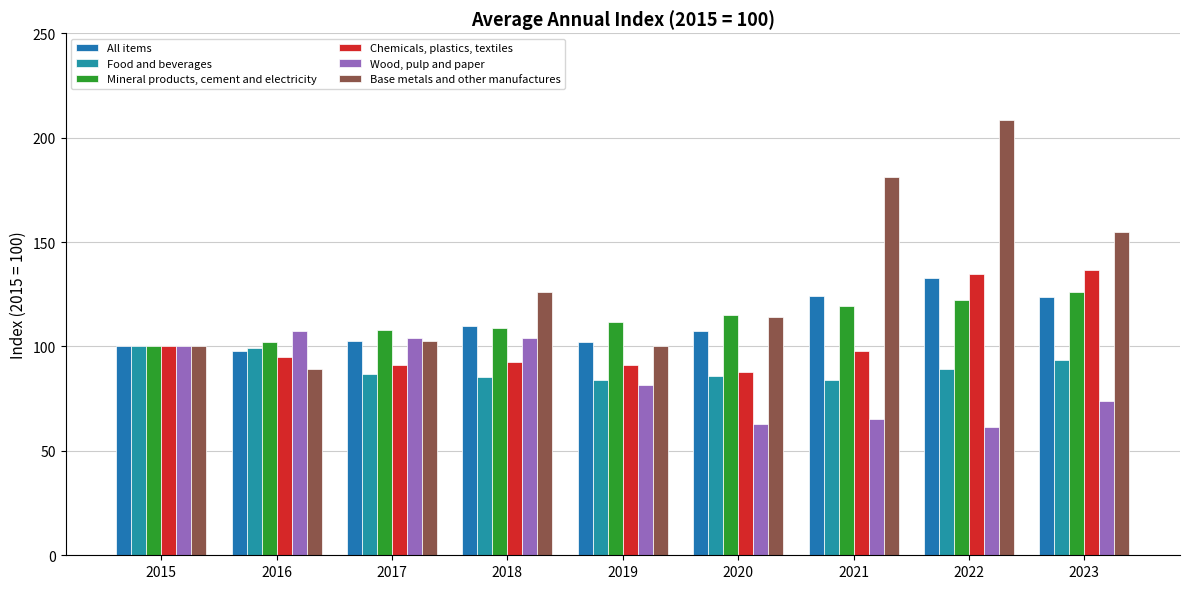

What value does the All items series have at 2022?

133.0